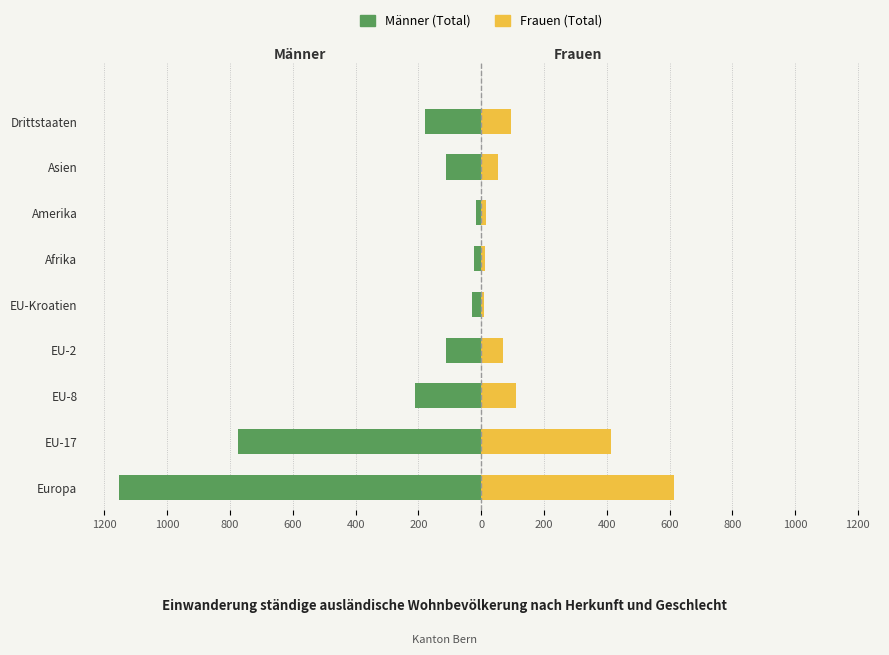

Is the value of Männer (Total) at EU-2 greater than the value of Frauen (Total) at Drittstaaten?

No